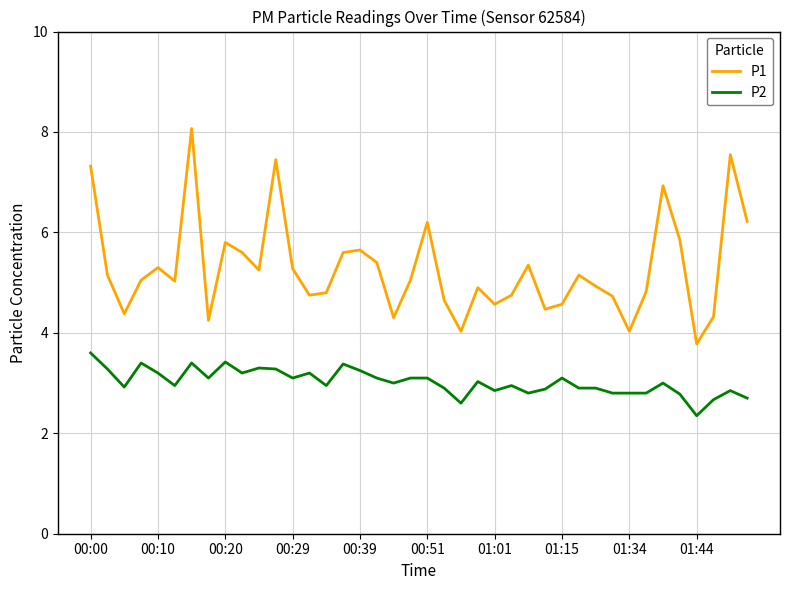

True or false: P1 has more than 1 points higher than both neighbors.

True